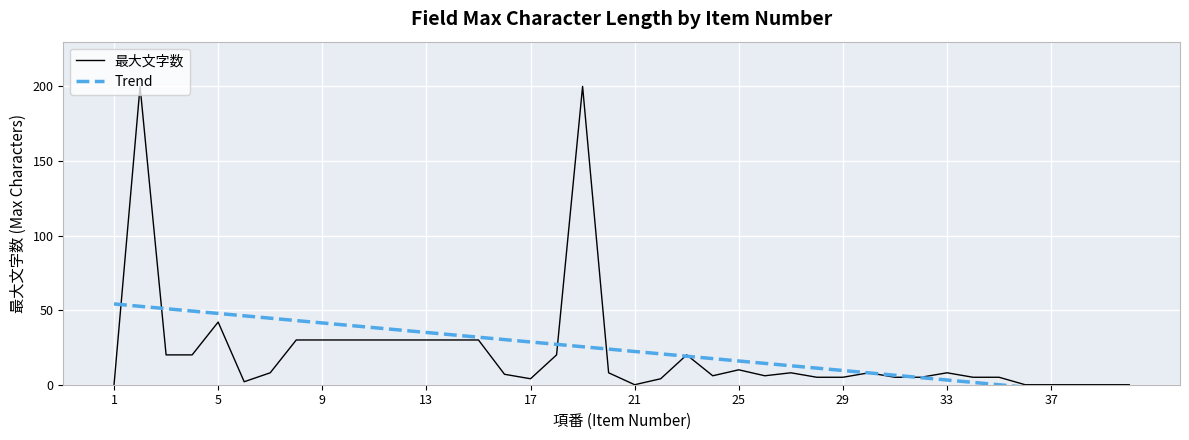

What is the sum of all 最大文字数 values?

871